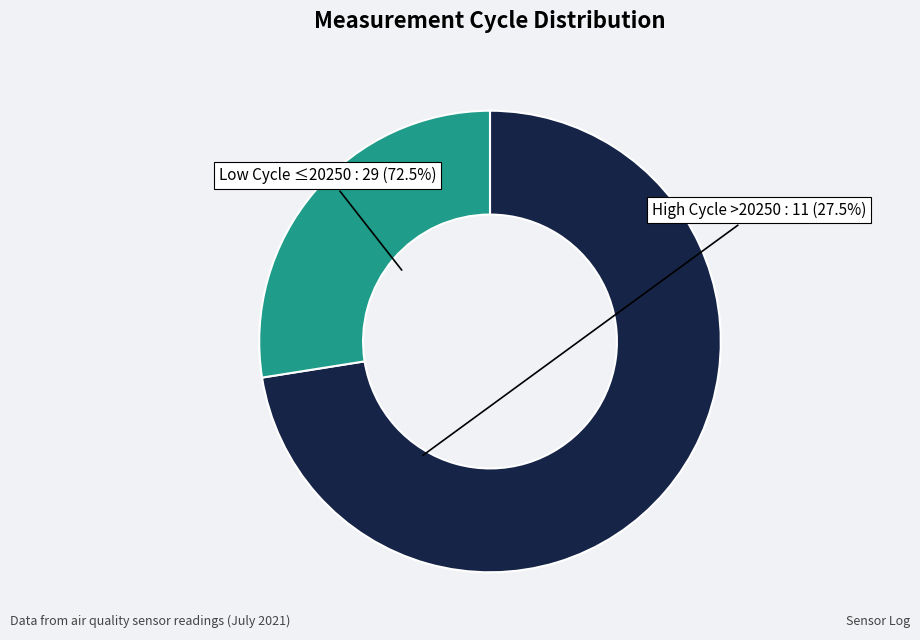

Does any single category account for the majority?

Yes